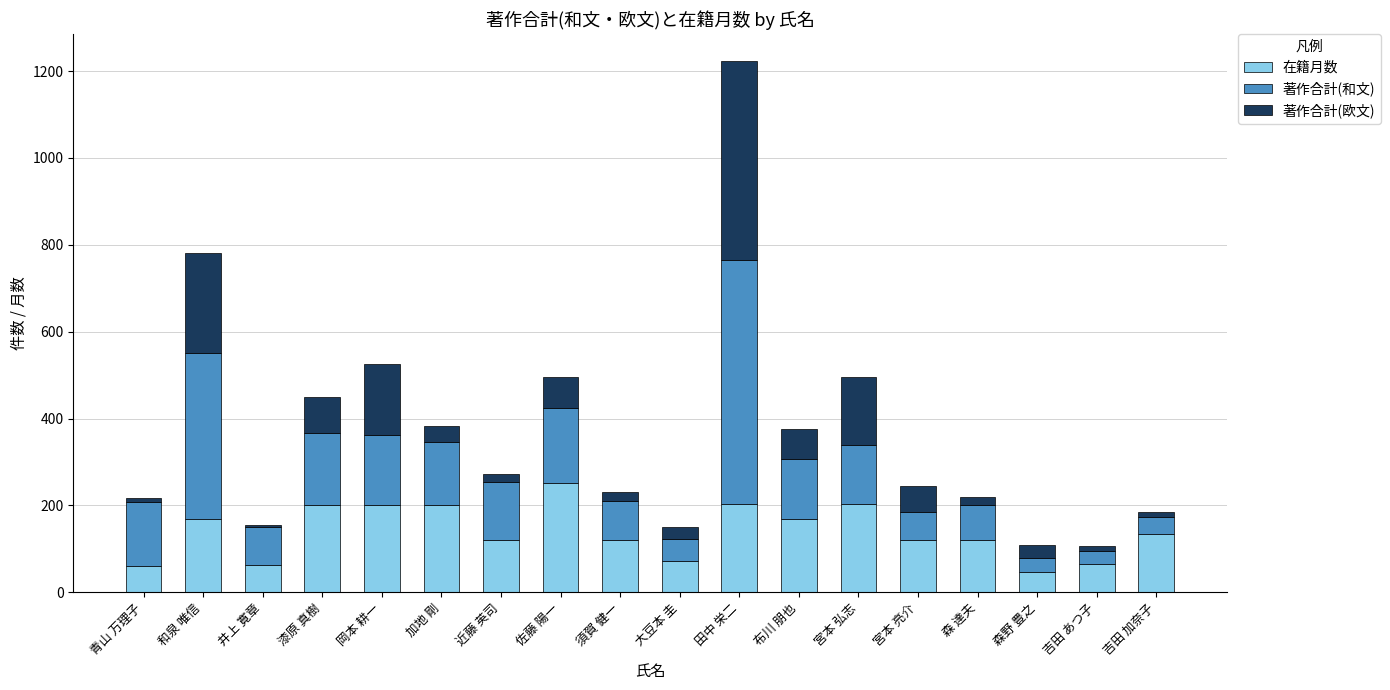

What is the sum of all 在籍月数 values?

2520